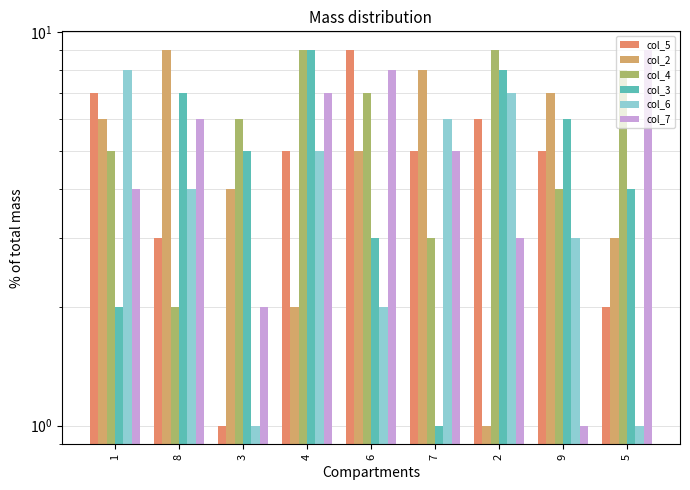

What is the greatest value displayed?

9